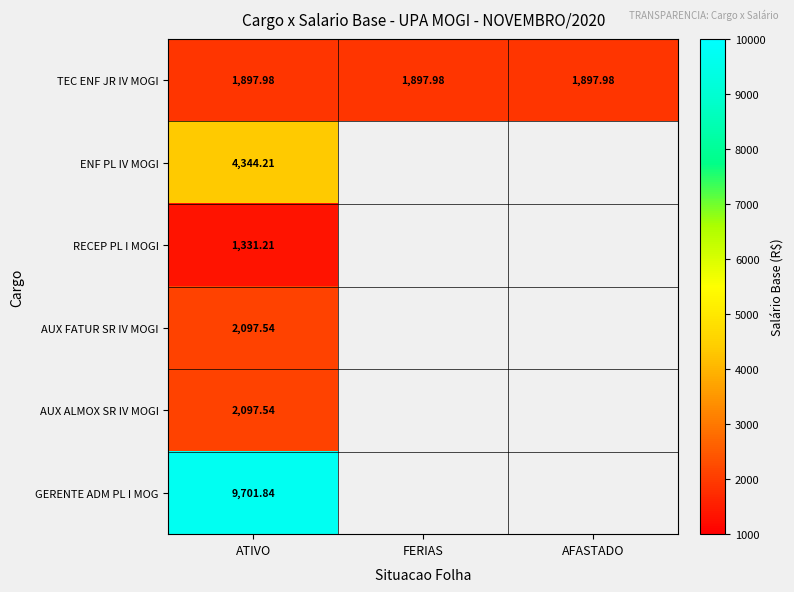

At which category is the sum across all series the highest?

ATIVO